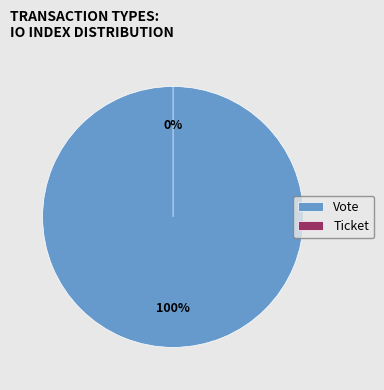

What is the change in value from Vote to Ticket?

-1